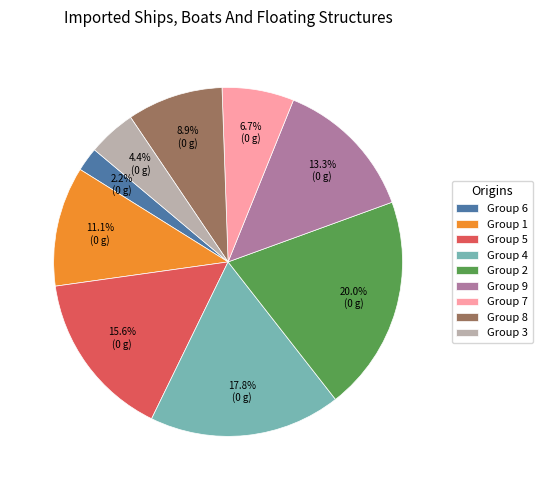

Which category has the biggest portion of the pie?

Group 2